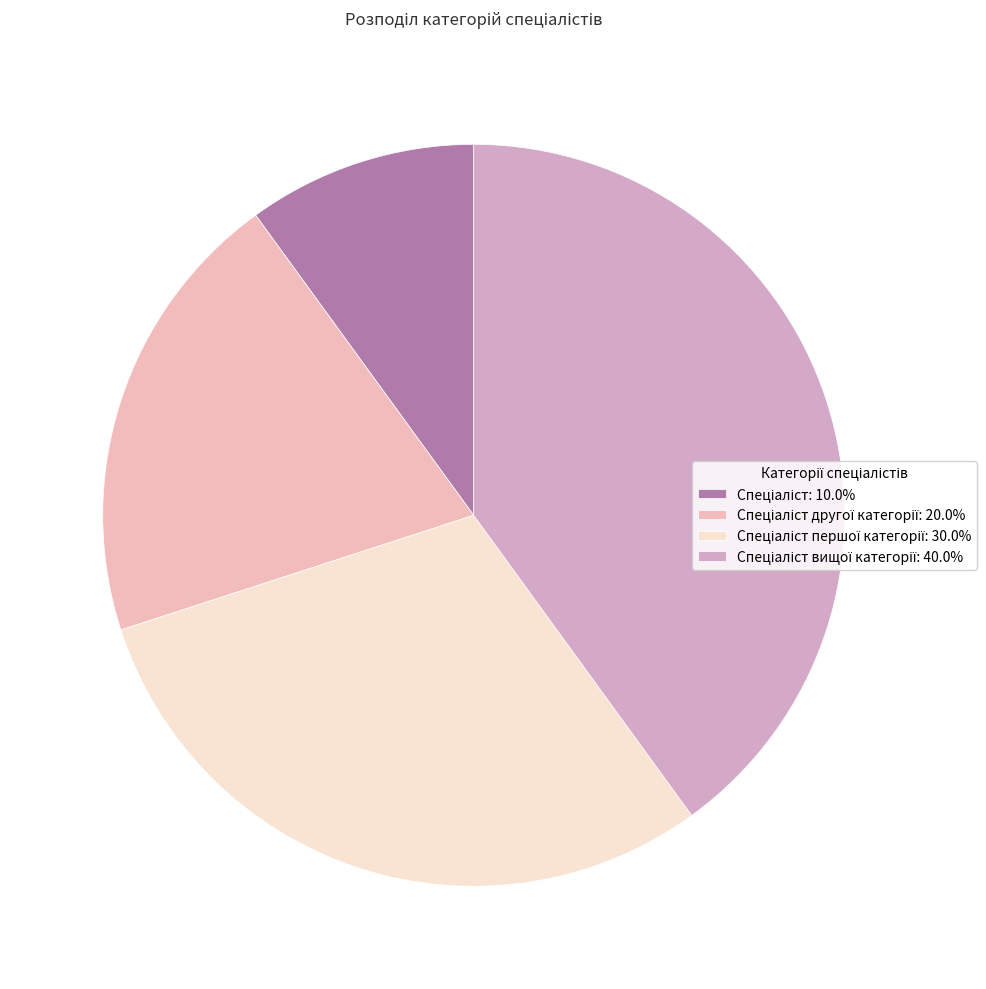

To the nearest percent, what is the difference between the largest and smallest slice percentages?

30%